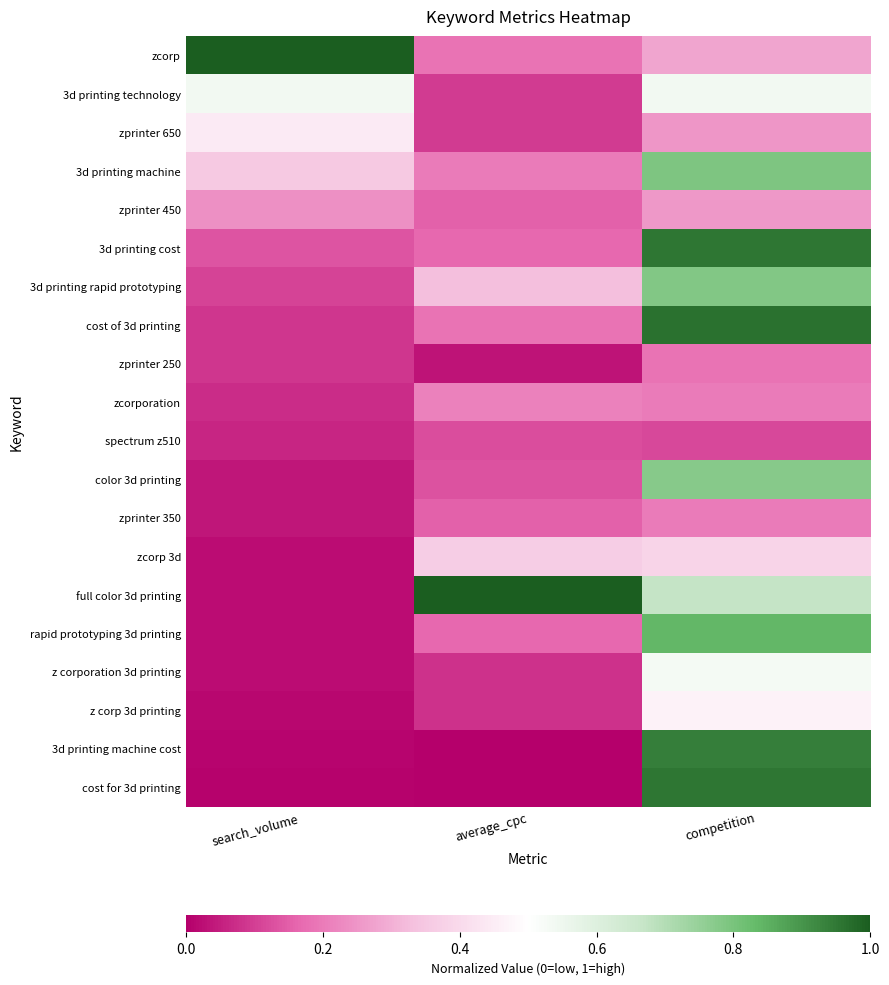

At how many categories does at least one series exceed 0?

3